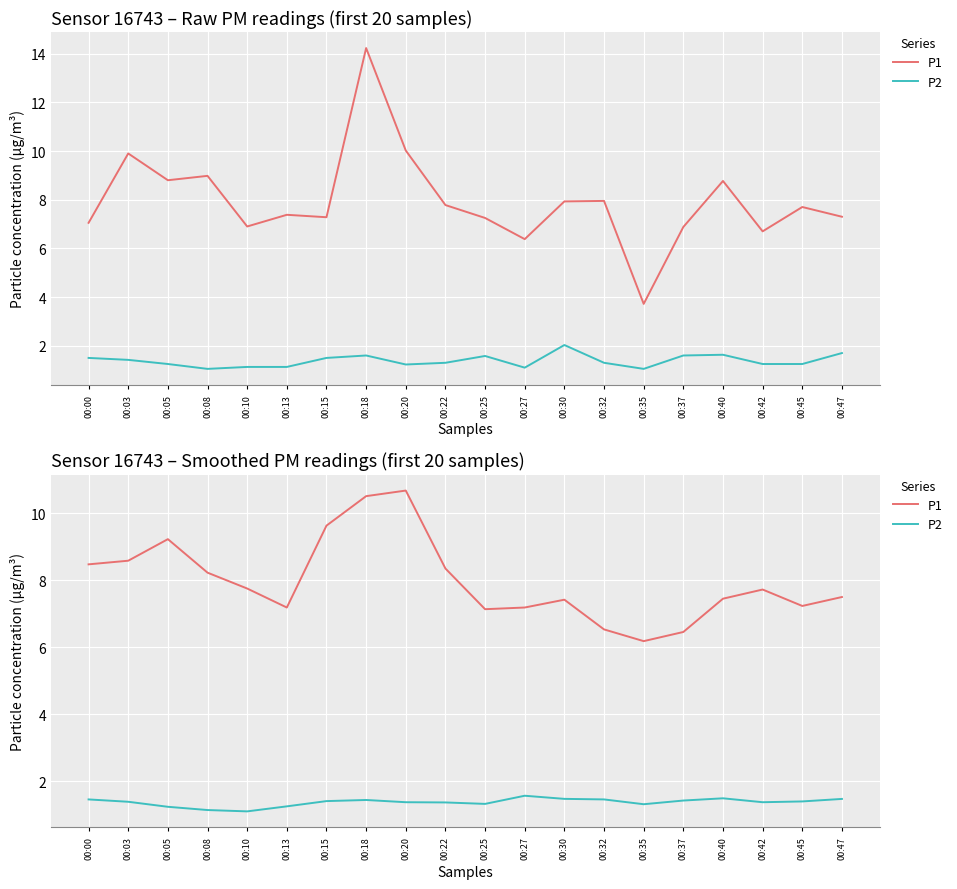

Reading left to right, transcribe all the data shown in this chart.

P1: 00:00=8.5	00:03=8.6	00:05=9.2	00:08=8.2	00:10=7.8	00:13=7.2	00:15=9.6	00:18=10.5	00:20=10.7	00:22=8.3	00:25=7.1	00:27=7.2	00:30=7.4	00:32=6.5	00:35=6.2	00:37=6.5	00:40=7.5	00:42=7.7	00:45=7.2	00:47=7.5
P2: 00:00=1.5	00:03=1.4	00:05=1.2	00:08=1.1	00:10=1.1	00:13=1.3	00:15=1.4	00:18=1.4	00:20=1.4	00:22=1.4	00:25=1.3	00:27=1.6	00:30=1.5	00:32=1.5	00:35=1.3	00:37=1.4	00:40=1.5	00:42=1.4	00:45=1.4	00:47=1.5